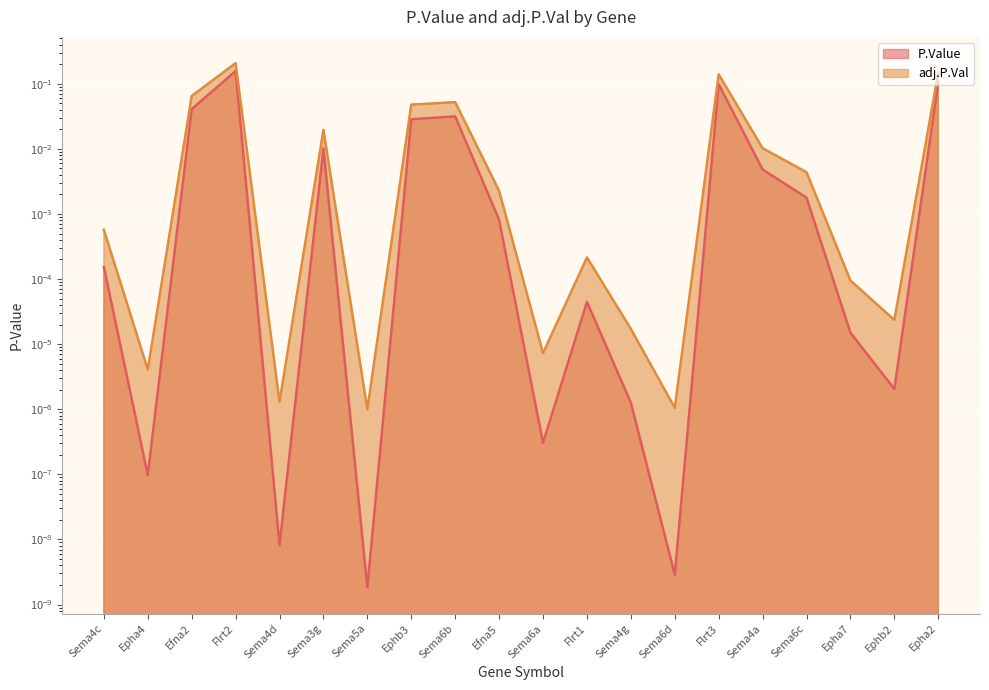

At which category is the sum across all series the highest?

Flrt2